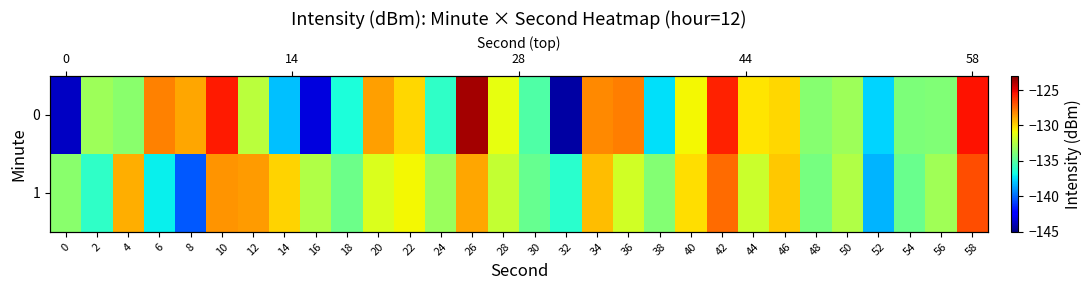

At which label does 1 reach its minimum?

8